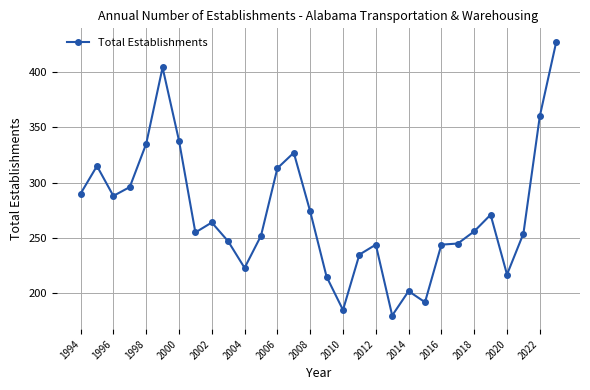

What is the sum of all values?

8148